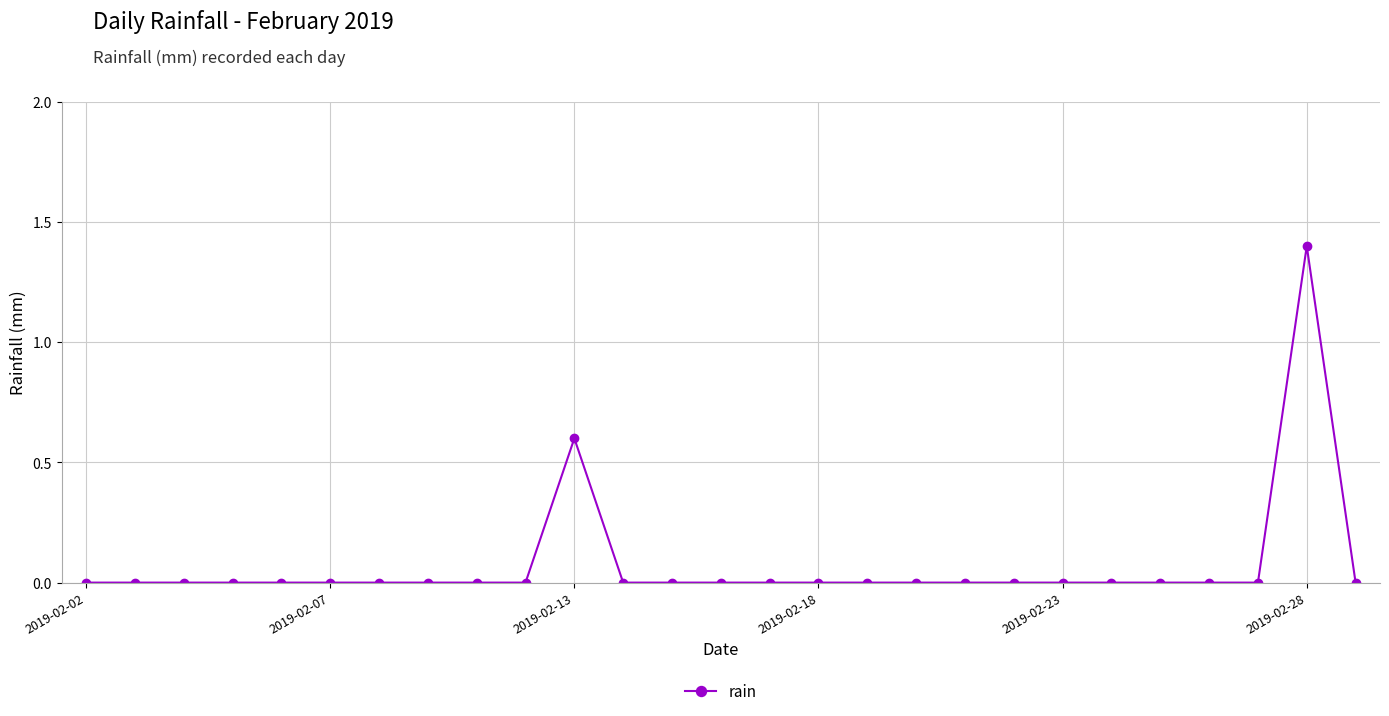

What is the difference between the maximum and second lowest values?

1.4